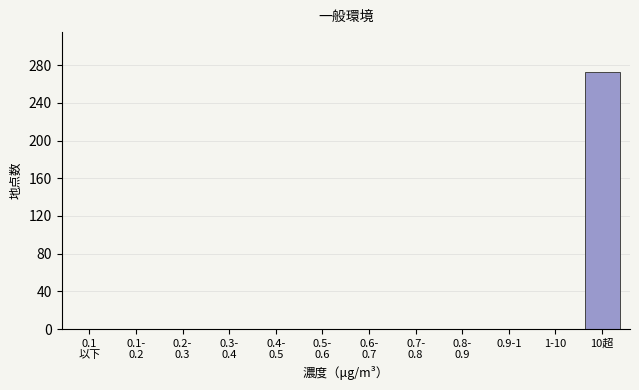

Which category has the highest value across all series?

10超